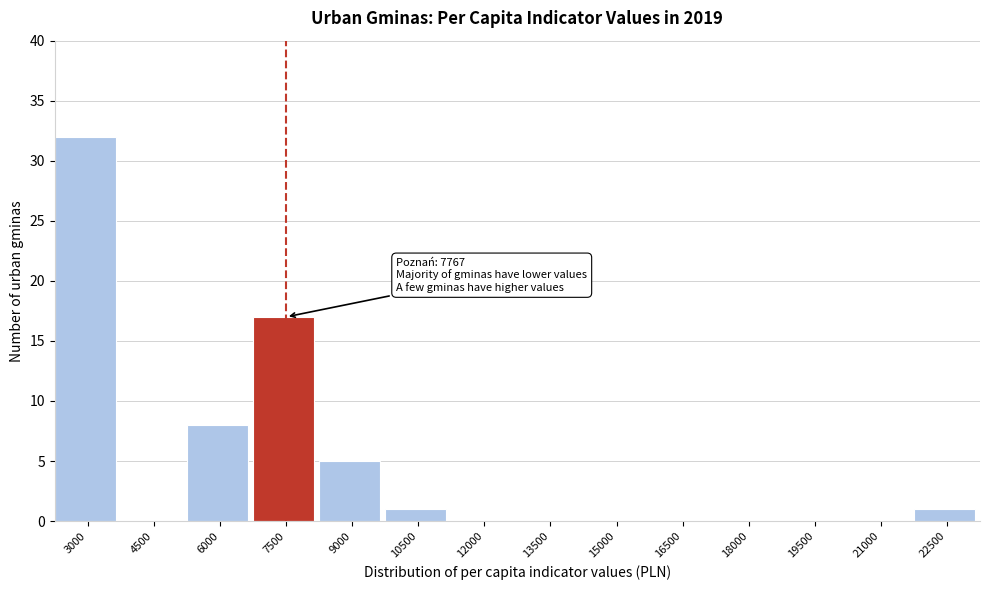

Reading left to right, transcribe all the data shown in this chart.

3000=32	4500=0	6000=8	7500=17	9000=5	10500=1	12000=0	13500=0	15000=0	16500=0	18000=0	19500=0	21000=0	22500=1